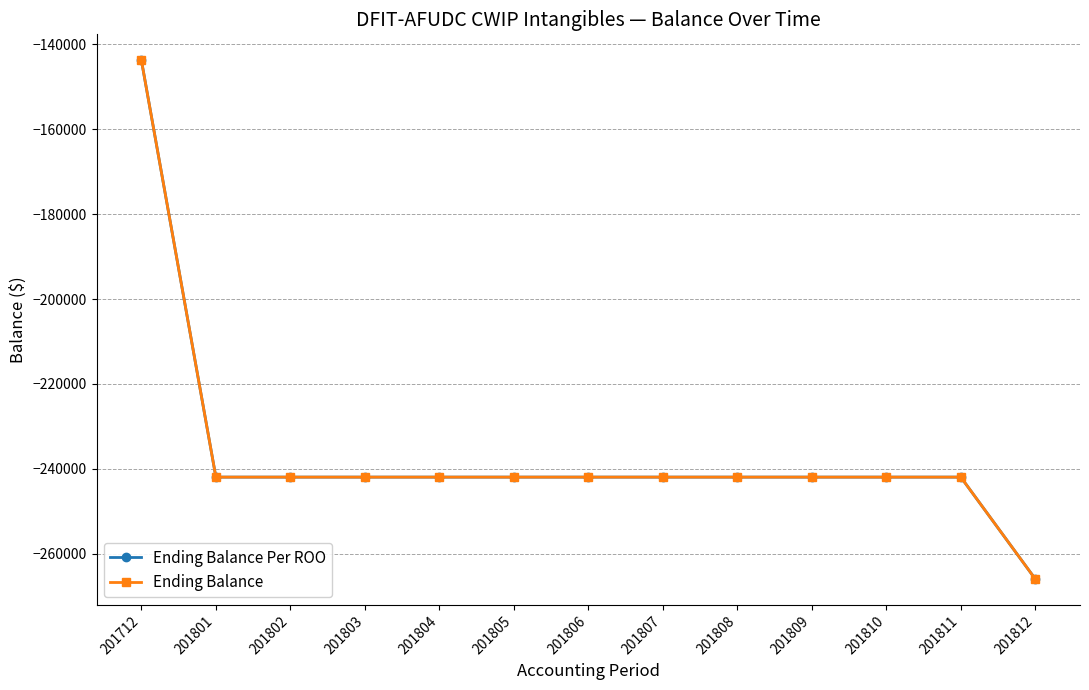

Rank the categories by Ending Balance Per ROO value from highest to lowest.

201712, 201801, 201802, 201803, 201804, 201805, 201806, 201807, 201808, 201809, 201810, 201811, 201812